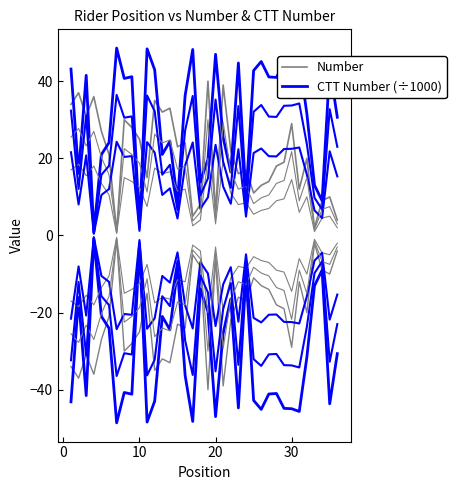

What is the sum of all Number values?

746.0